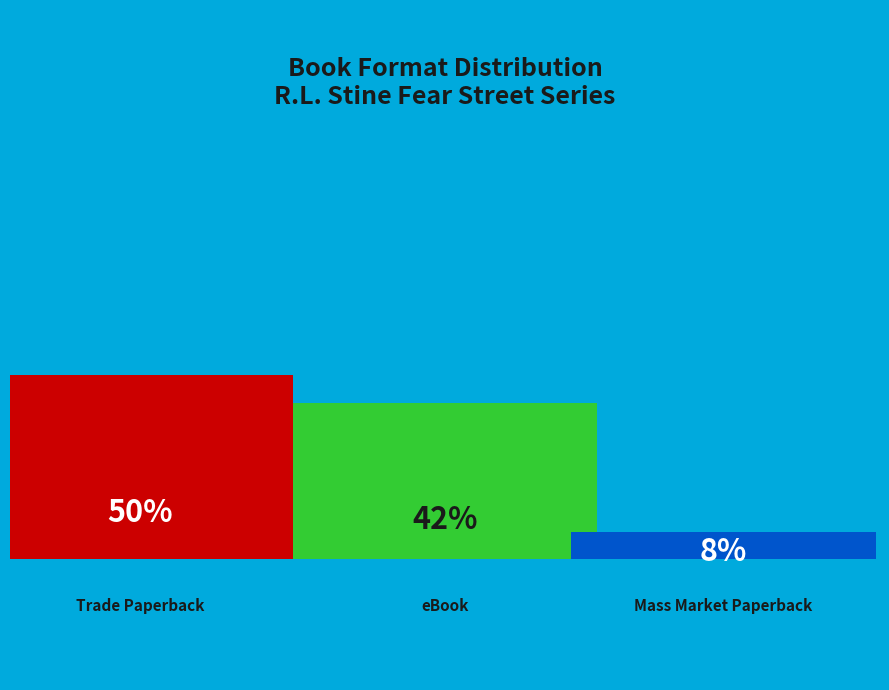

Is there any slice that represents more than half of the pie?

No